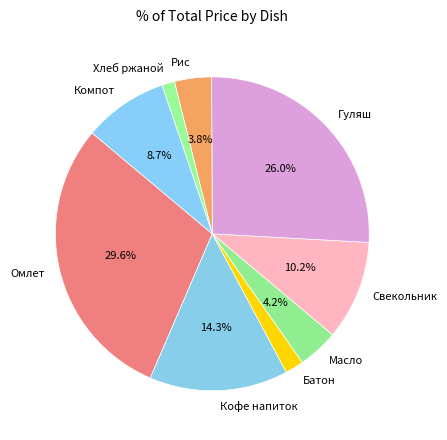

How many slices are in this pie chart?

9